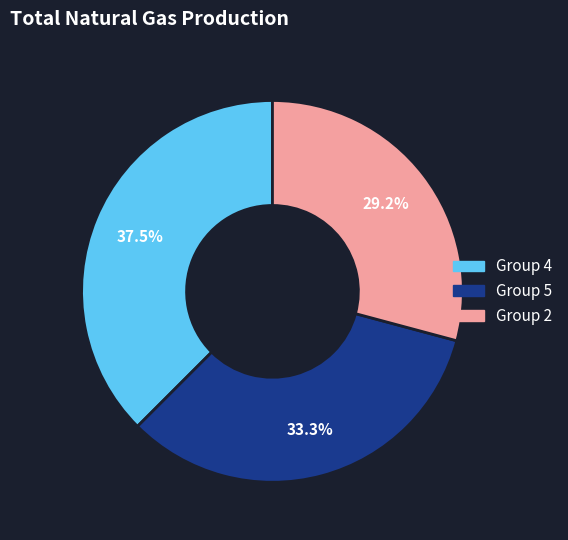

Does any single category account for the majority?

No